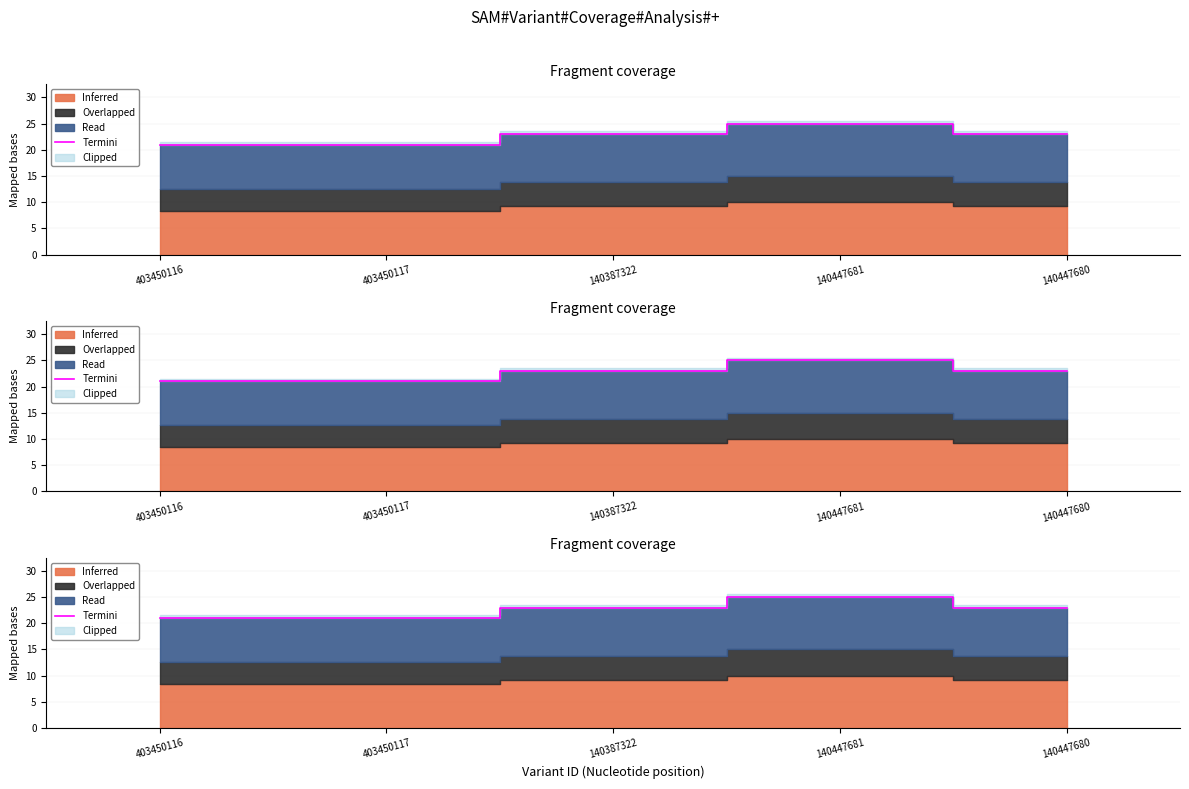

What is the value of the 2nd point from the left?

21